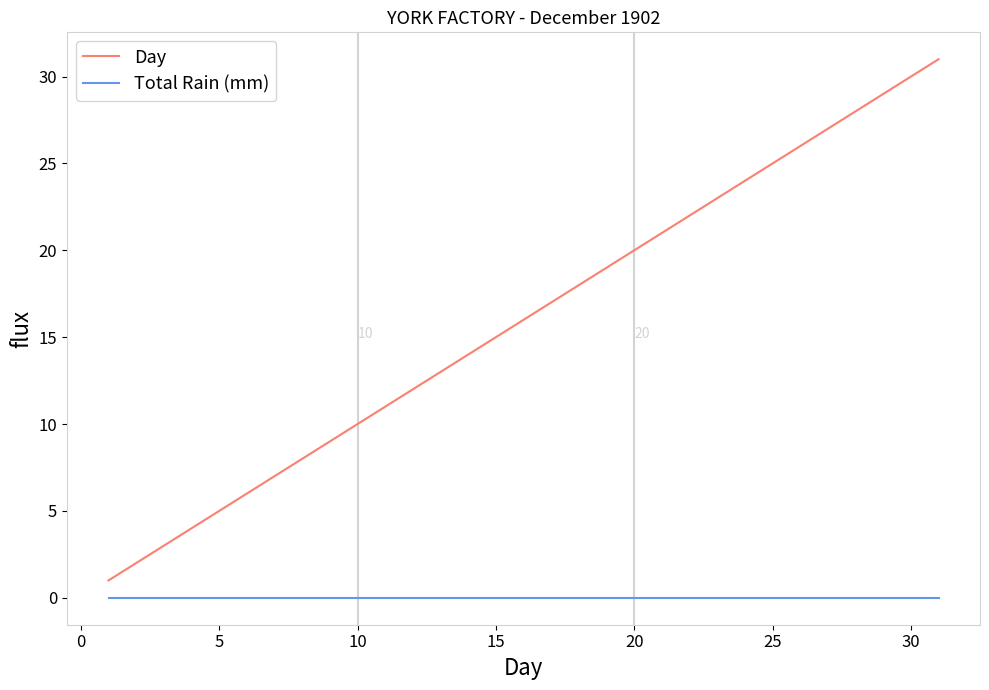

True or false: Day and Total Rain (mm) cross at least once.

False